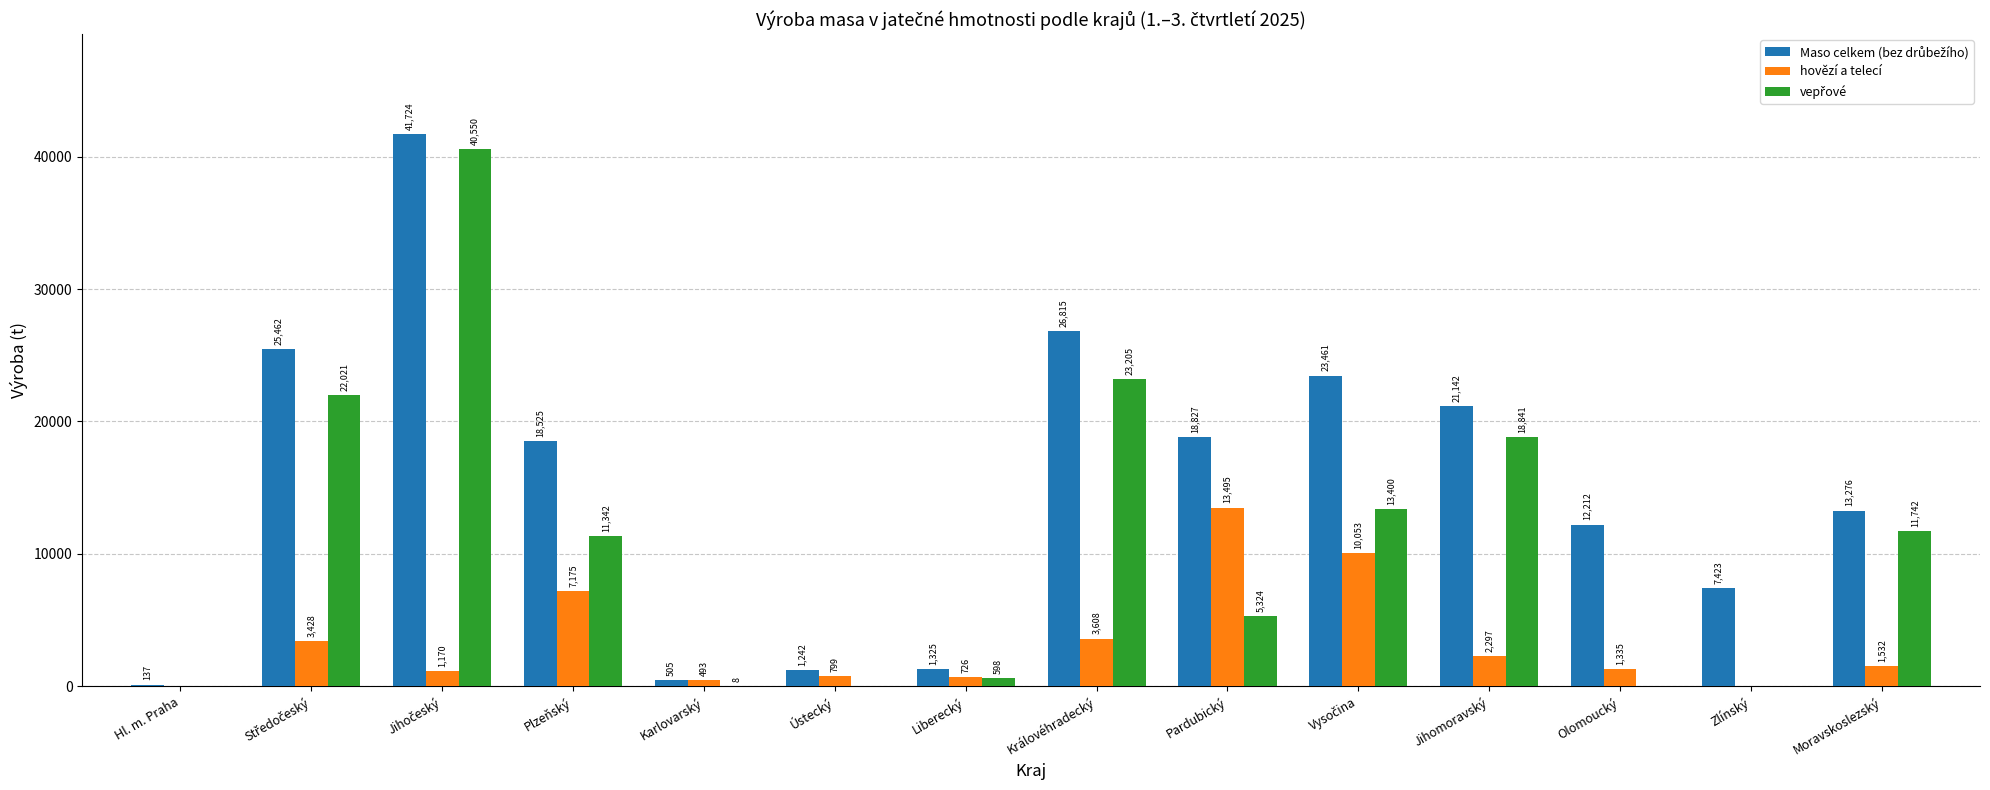

What is the greatest value displayed?

41724.3